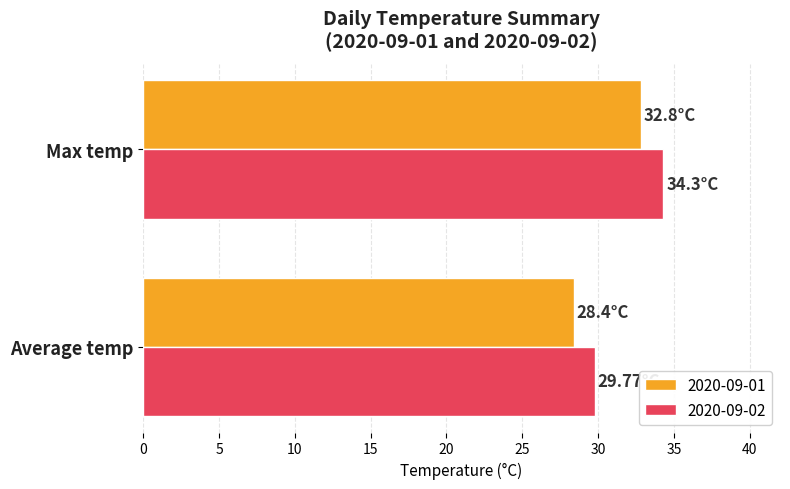

What is the sum of the 2020-09-02 values at Max temp and Average temp?

64.1